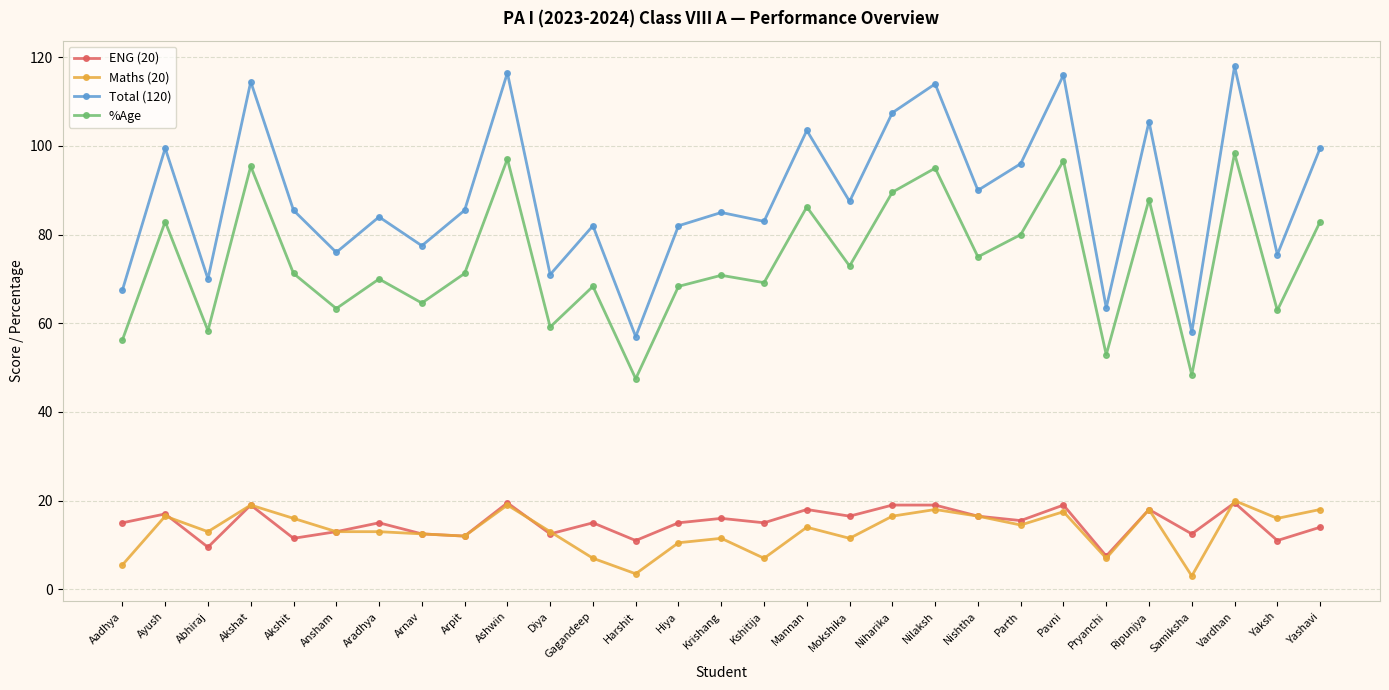

What is the label of the 19th point from the right?

Diya